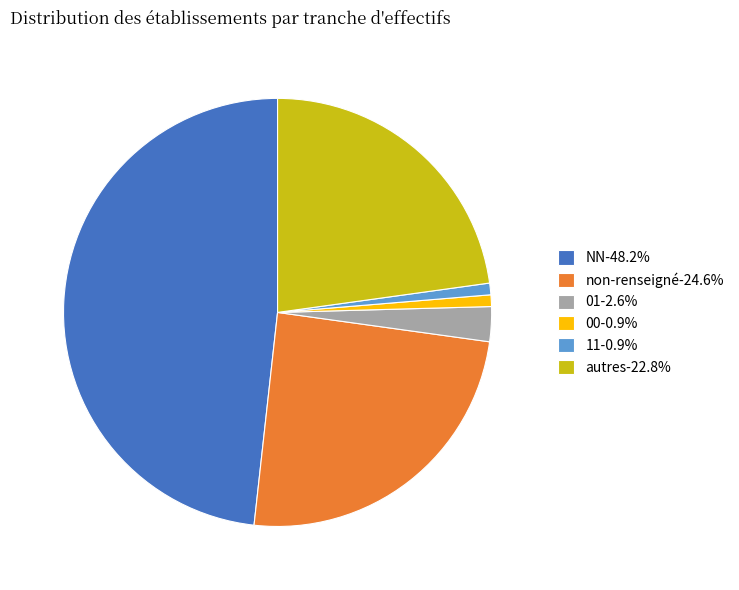

Is there a majority slice in this chart?

No